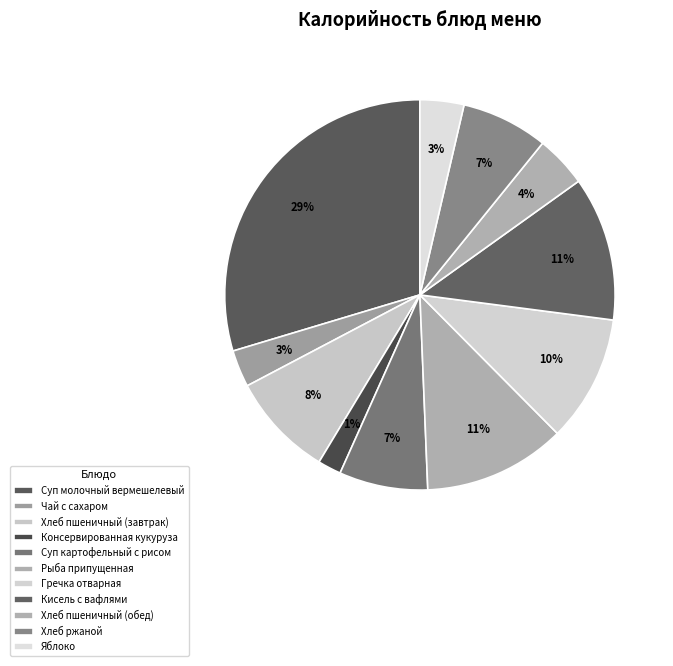

To the nearest percent, what percentage of the pie is Рыба припущенная?

12%